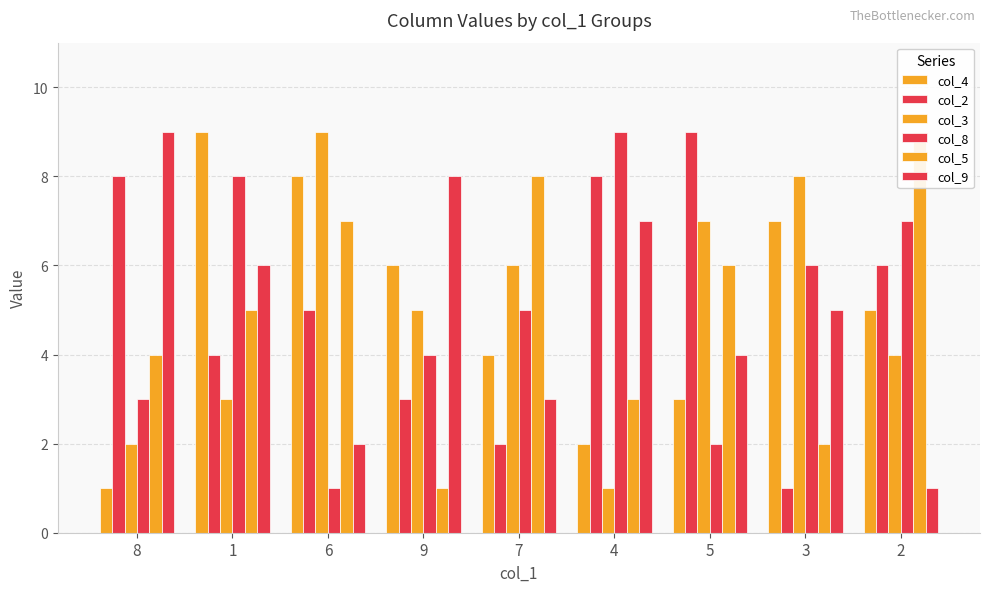

Which has a higher value, 8 or 9?

9